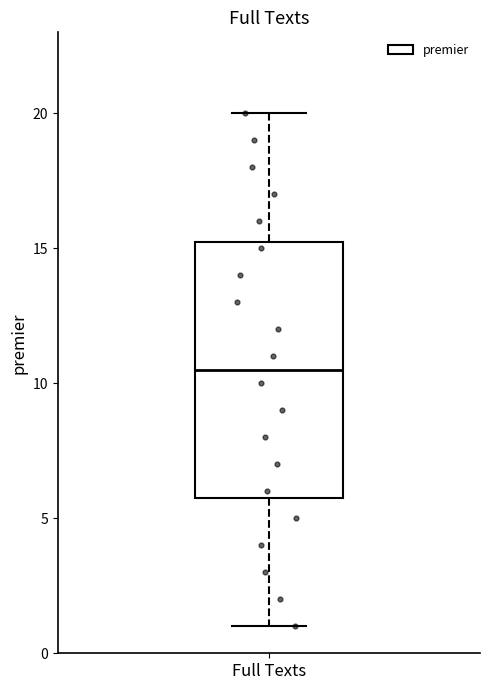

Read this box plot against the y-axis: the position of the median line, the range covered by the box, and the ends of both whiskers. The values are not printed on the chart, so give them approximately, as read against the axis.

median 10.5, box 6.0 to 15.5, whiskers 1.0 to 20.0